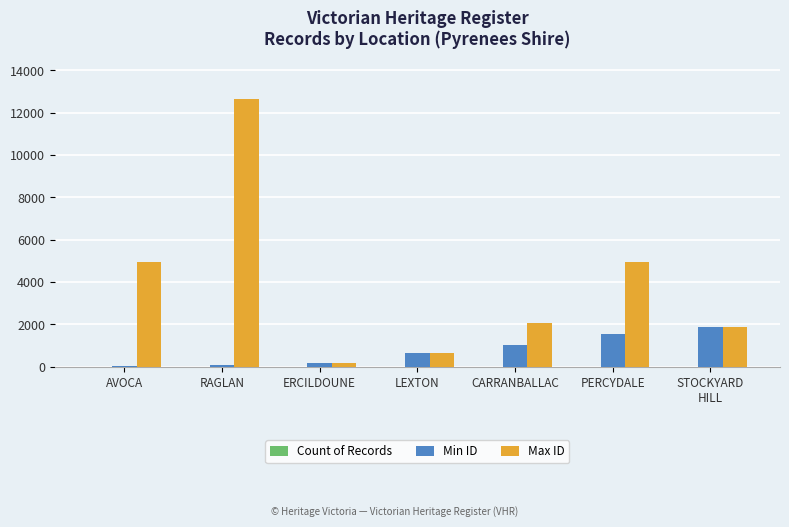

Are the bars horizontal?

No